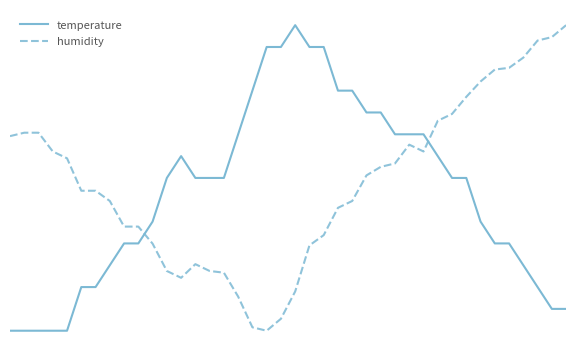

How many times do temperature and humidity cross each other?

2